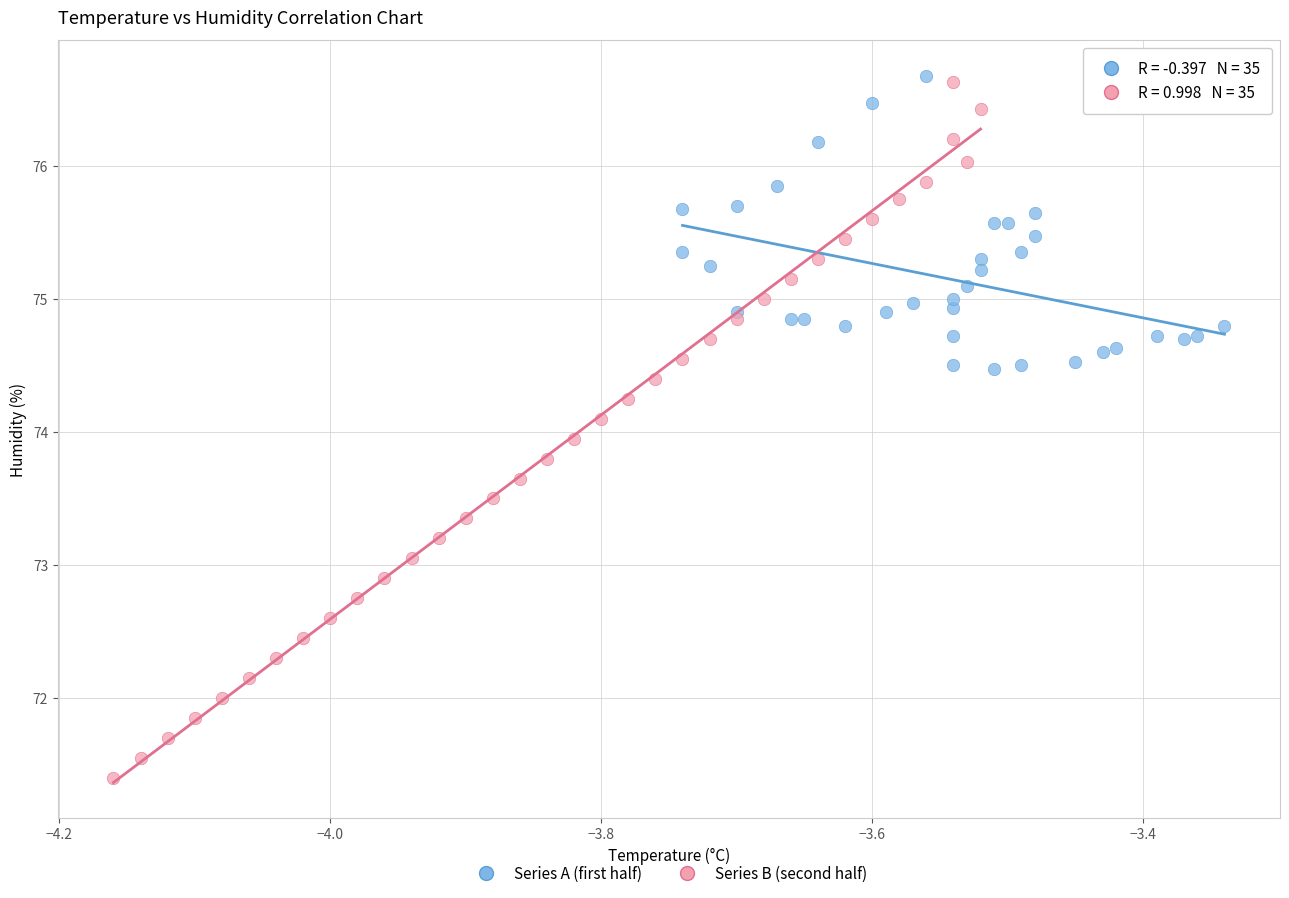

Which series reaches the maximum Y coordinate?

Series A (first half)